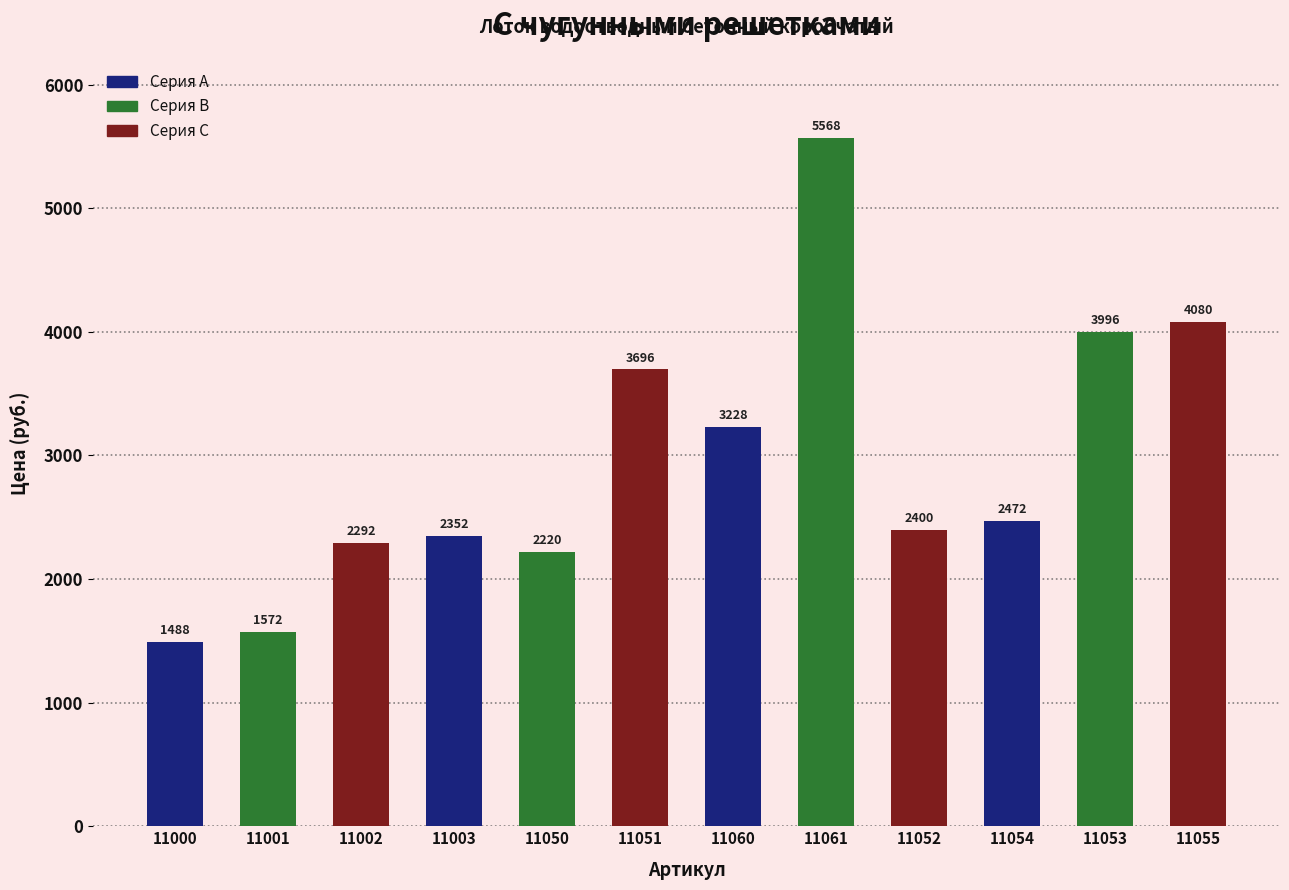

List the labels in order of value, largest first.

11061, 11055, 11053, 11051, 11060, 11054, 11052, 11003, 11002, 11050, 11001, 11000